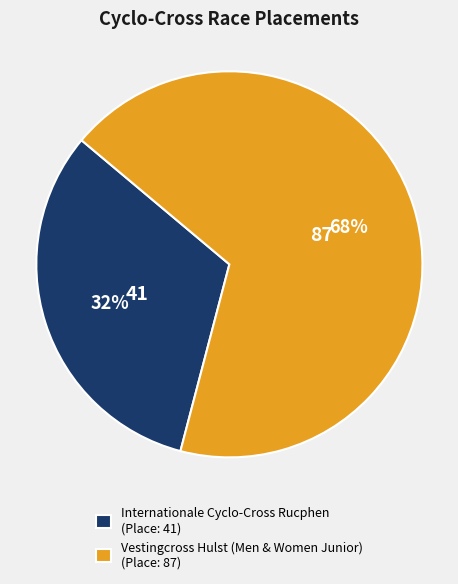

Do Internationale Cyclo-Cross Rucphen and Vestingcross Hulst (Men & Women Junior) together represent more than half of the pie?

Yes